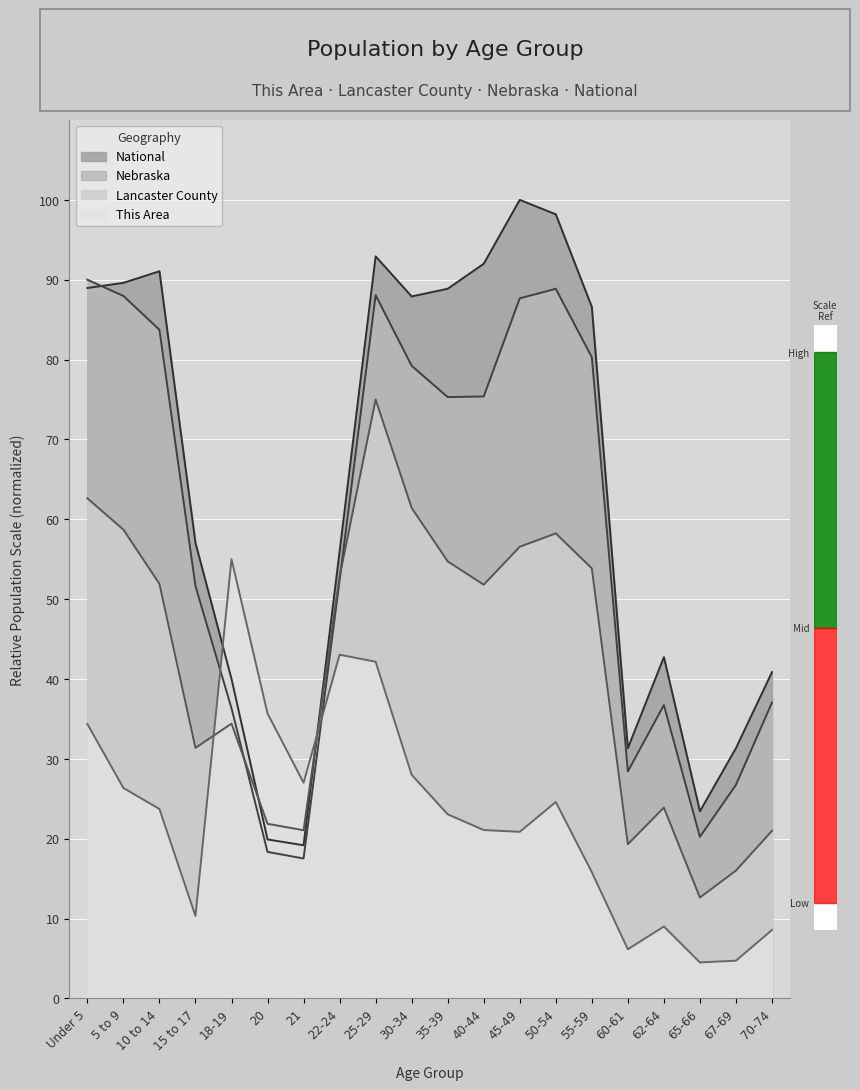

Does the chart display data point markers on the line(s)?

No